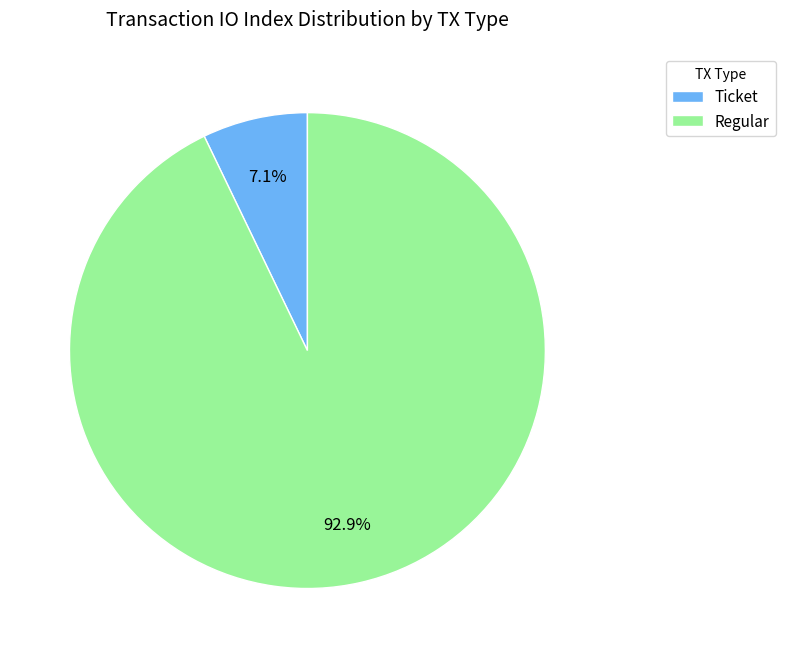

Count the number of slices in the pie.

2